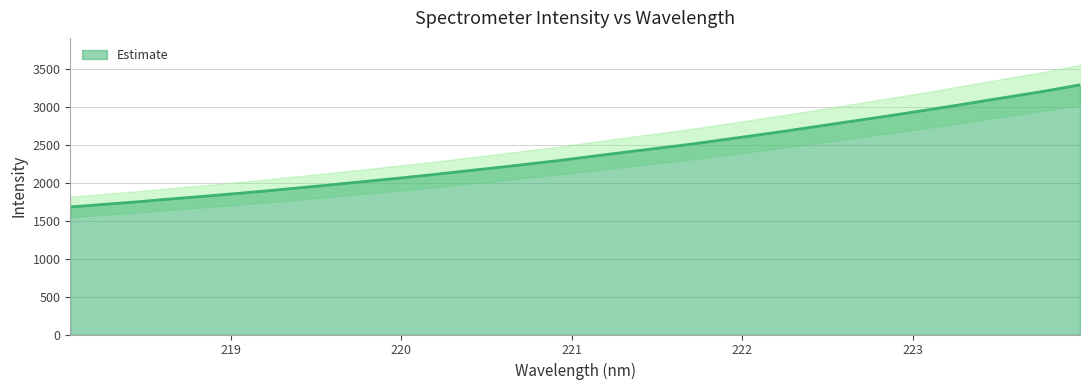

Reading left to right, transcribe all the data shown in this chart.

1683.8	1716.4	1749.3	1786.7	1820.7	1857.5	1894.5	1935.1	1975.9	2018.7	2060.4	2104.7	2152.2	2198.6	2247.8	2296.4	2350.8	2405.3	2456.8	2509.6	2568.6	2627.8	2688.3	2751.8	2815.8	2878.5	2943.5	3010.6	3079.9	3149.3	3218.2	3295.5